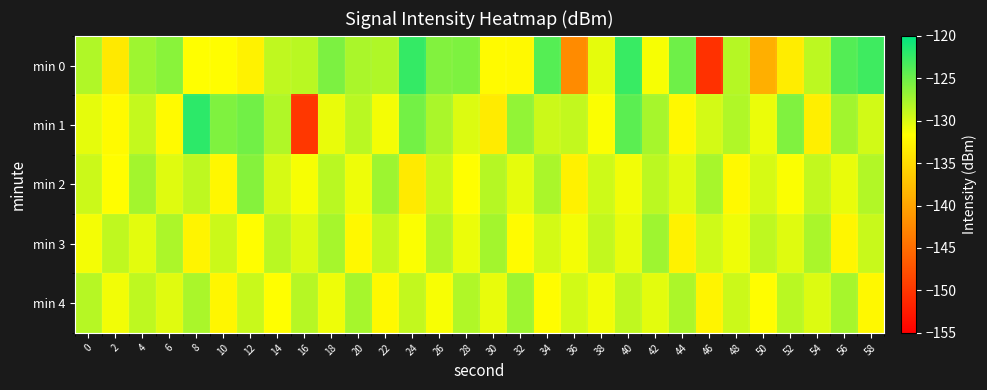

Rank the series at 20 from lowest to highest value.

min 3, min 2, min 1, min 0, min 4